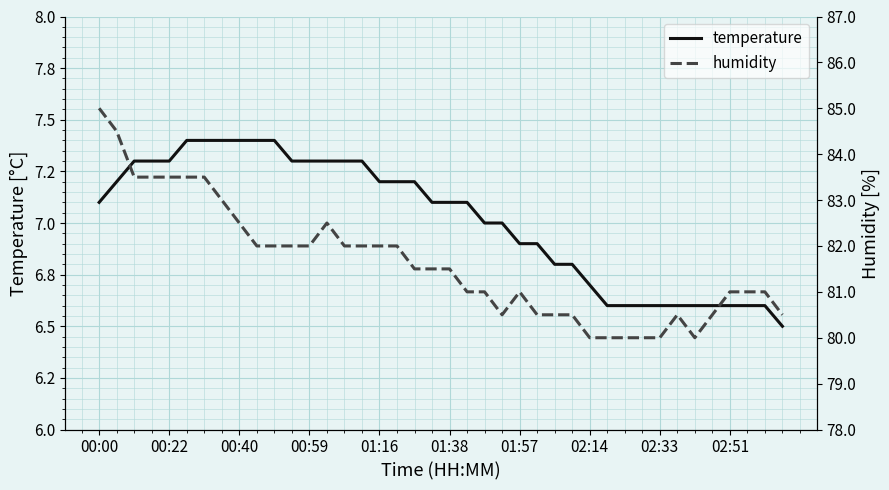

What is the sum of the humidity values at 23 and 02:33?

163.0